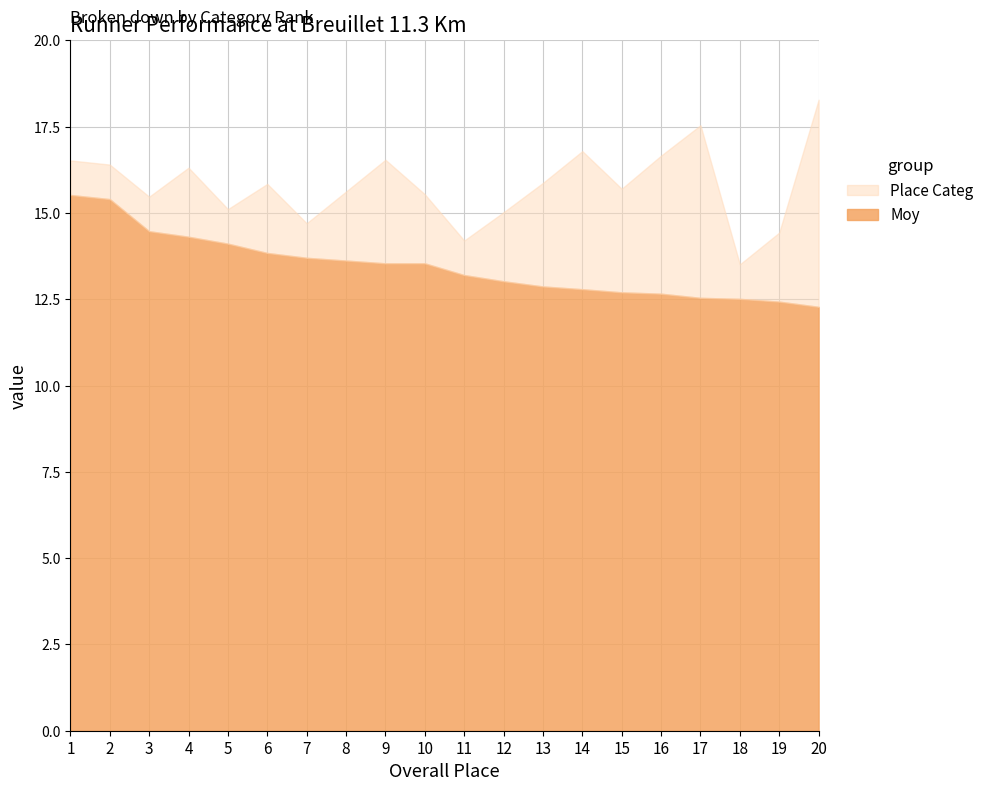

Read the value at 16.

12.7